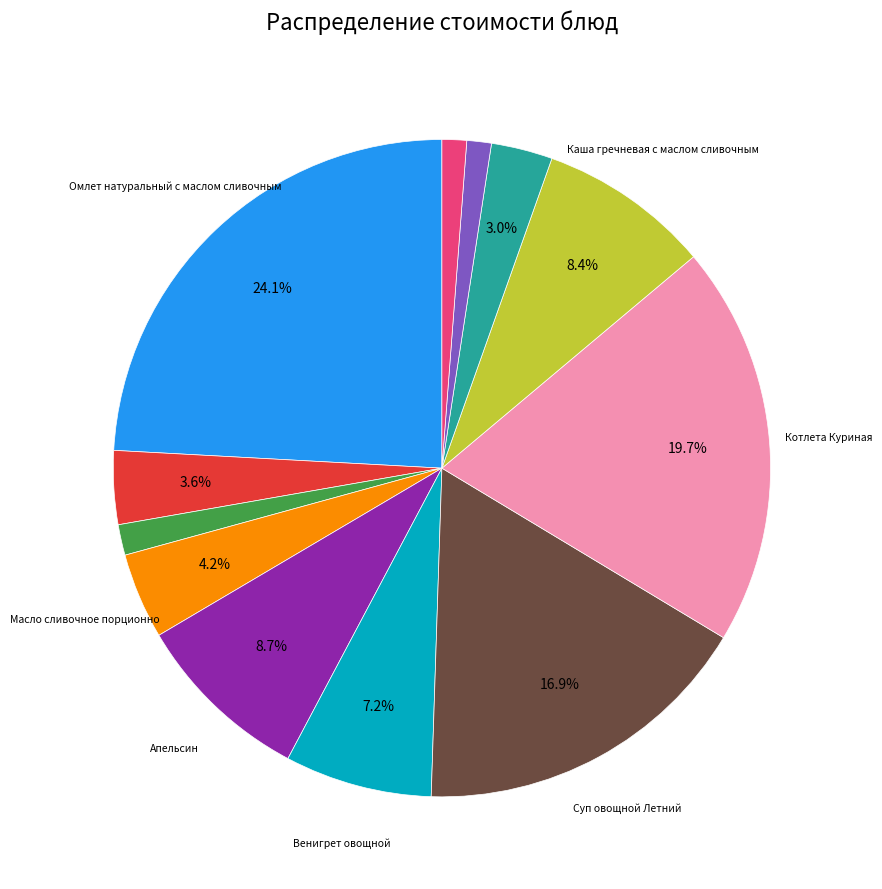

Is there any slice that represents more than half of the pie?

No